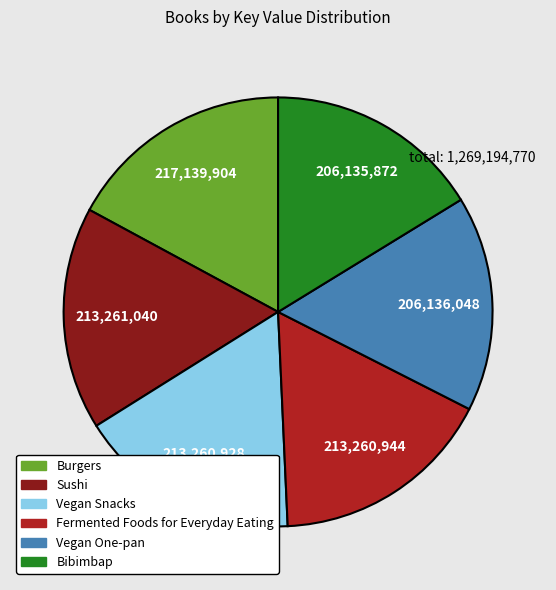

True or false: Burgers accounts for 22% of the total.

False